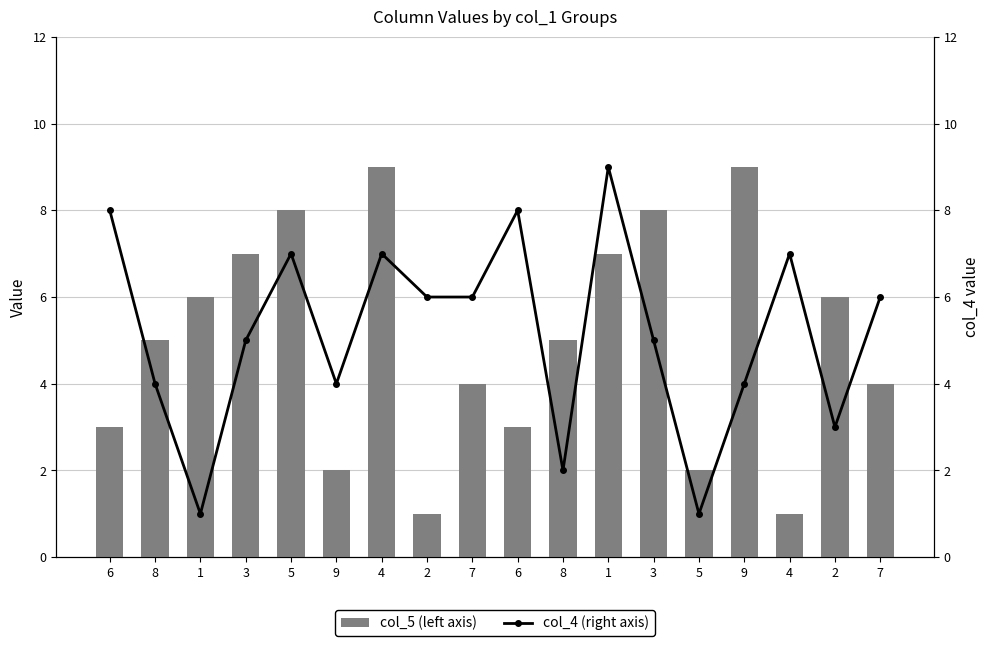

List the labels in order of col_4 (right axis) value, largest first.

1, 6, 6, 5, 4, 4, 2, 7, 7, 3, 3, 8, 9, 9, 2, 8, 1, 5